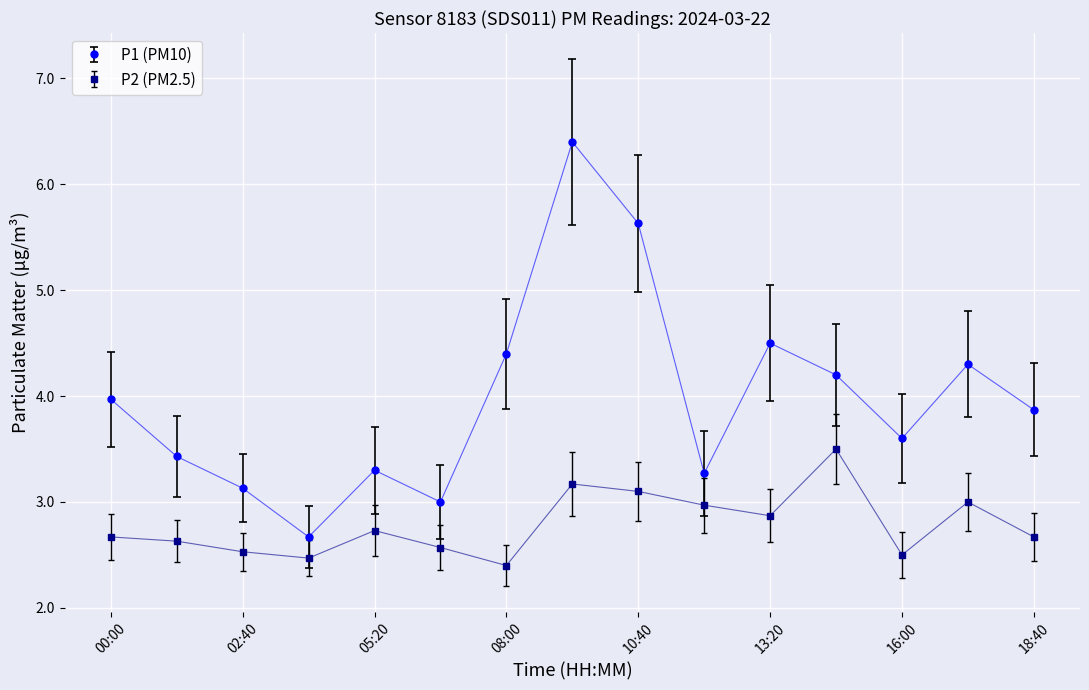

Count the number of categories in the chart.

15